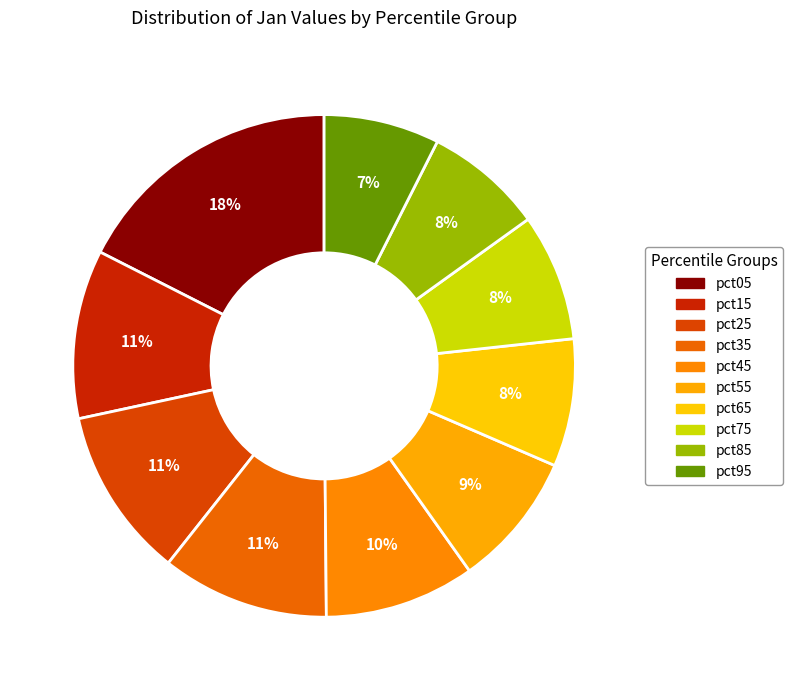

To the nearest percent, what percentage of the pie is pct25?

11%